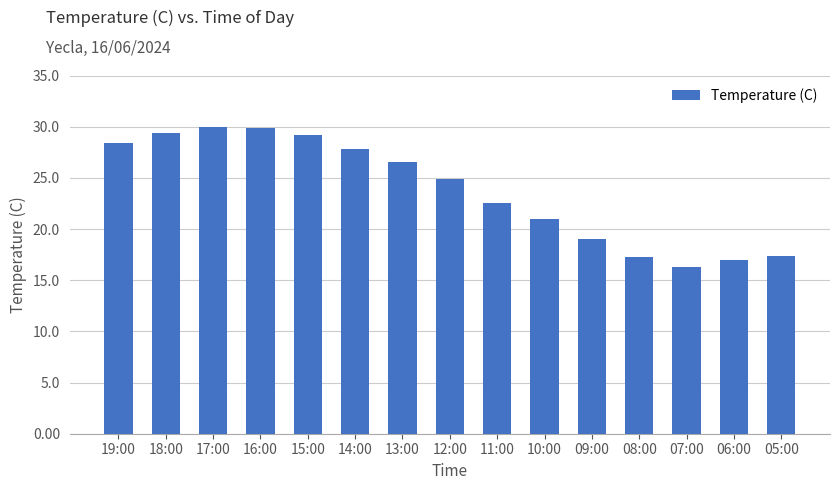

The value at 13:00 is 26.5. True or false?

True